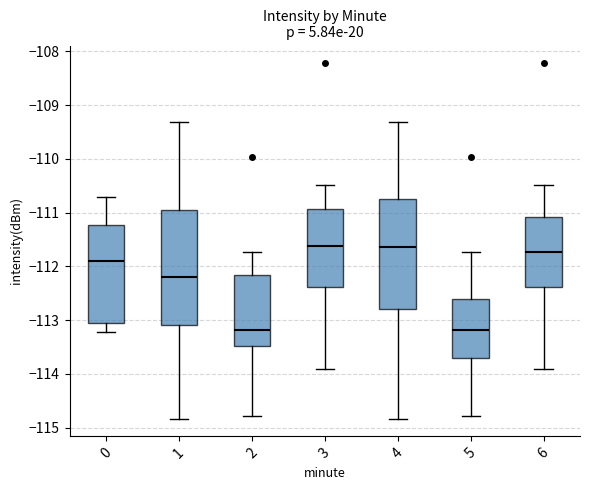

Reading left to right, read every box against the y-axis: the position of its median line, the range the box covers, and the ends of its whiskers. The values are not printed on the chart, so give them approximately, as read against the axis.

0: median -111.9, box -113.0 to -111.2, whiskers -113.2 to -110.7
1: median -112.2, box -113.1 to -111.0, whiskers -114.8 to -109.3
2: median -113.2, box -113.5 to -112.1, whiskers -114.8 to -111.7
3: median -111.6, box -112.4 to -110.9, whiskers -113.9 to -110.5
4: median -111.6, box -112.8 to -110.7, whiskers -114.8 to -109.3
5: median -113.2, box -113.7 to -112.6, whiskers -114.8 to -111.7
6: median -111.7, box -112.4 to -111.1, whiskers -113.9 to -110.5